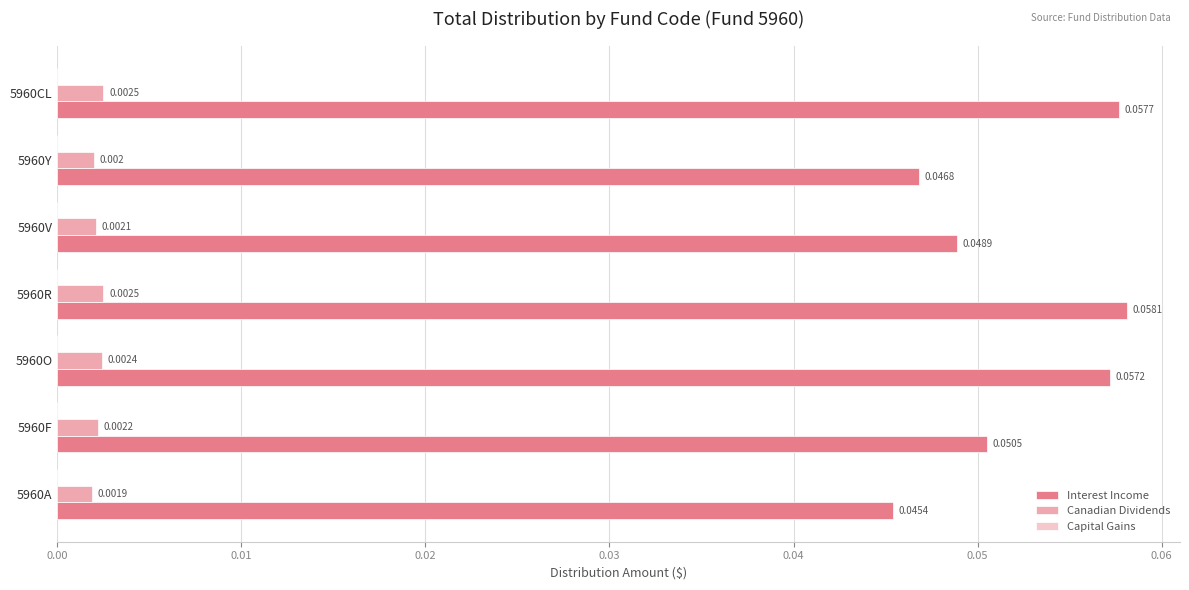

Which series has the largest range (max minus min)?

Interest Income